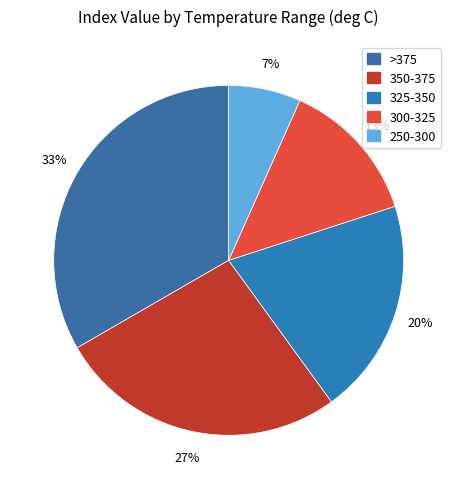

How many slices are in this pie chart?

5